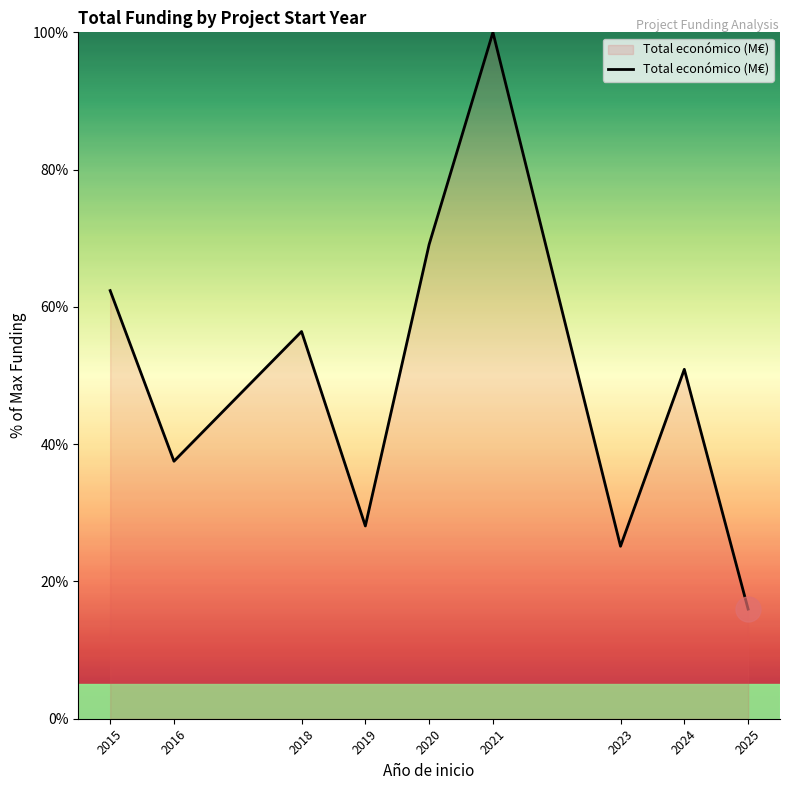

Which category has the lowest value across all series?

2025